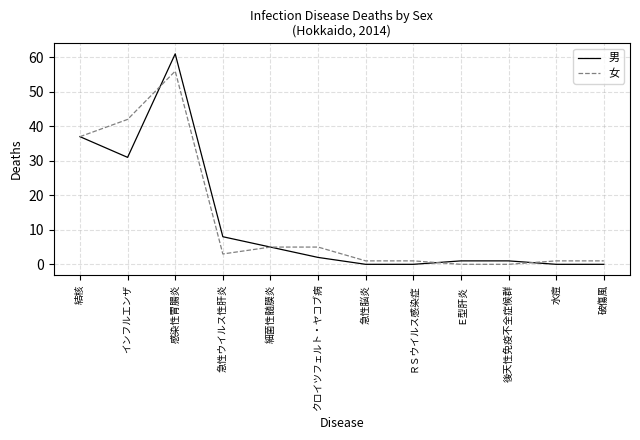

What is the difference between the second highest and second lowest values in the 男 series?

37